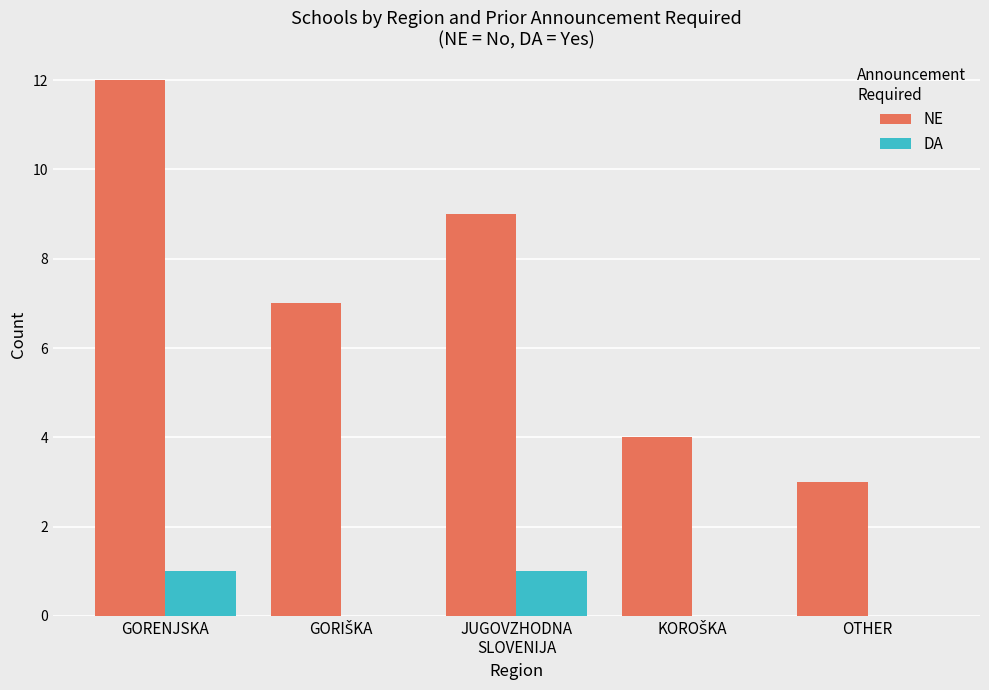

What is the greatest value displayed?

12